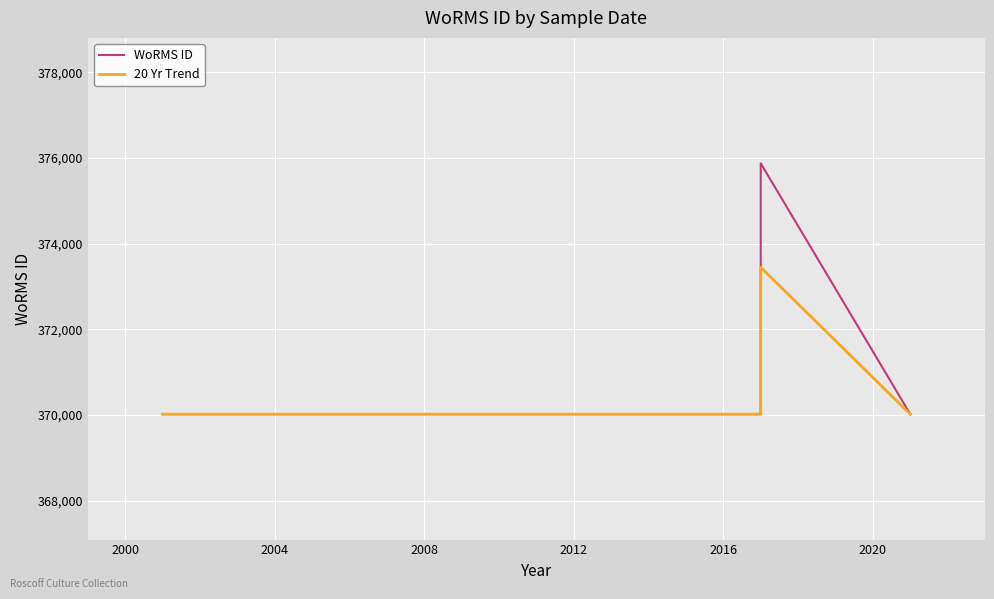

List the series in order of their peak value, lowest first.

20 Yr Trend, WoRMS ID